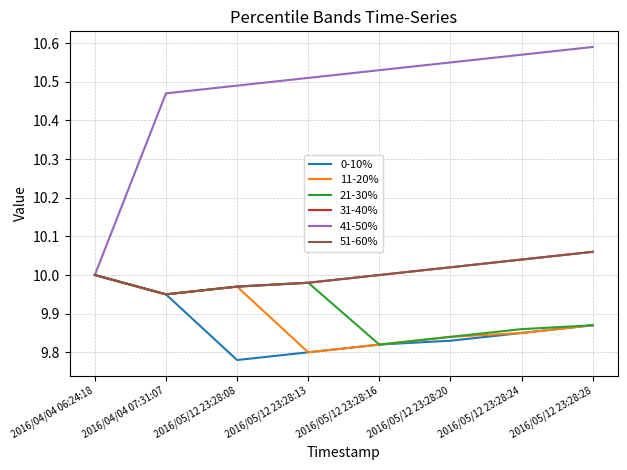

Which series has the largest total across all categories?

41-50%